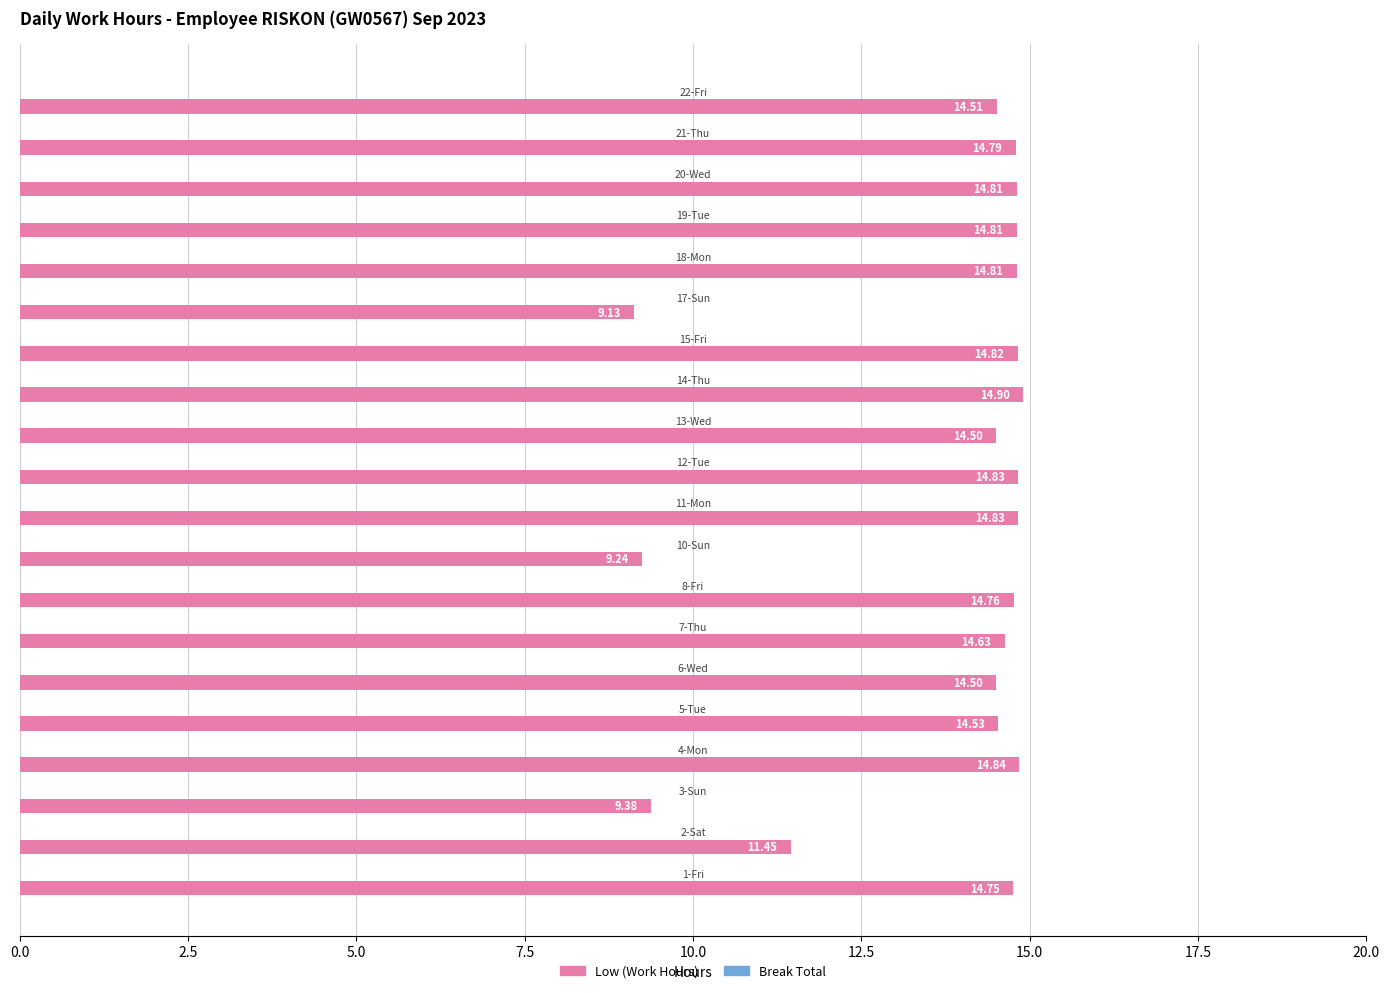

What is the average value?

13.7